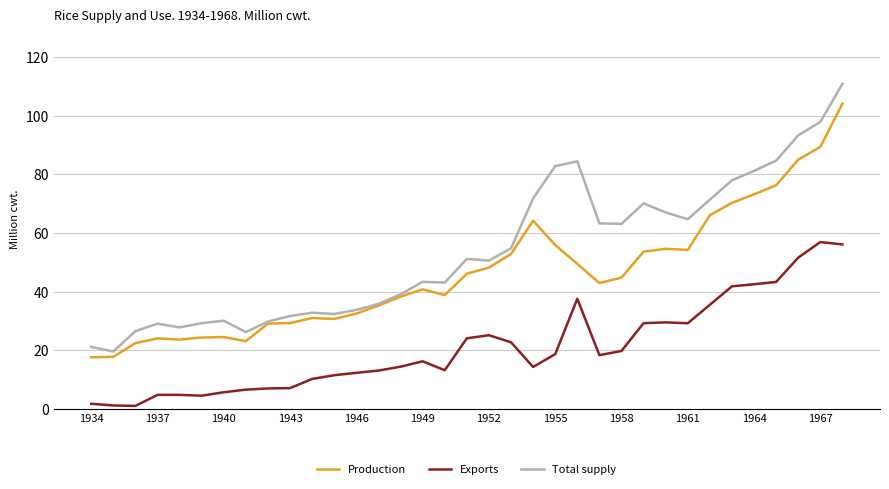

What are all the series names shown in the legend?

Production, Exports, Total supply